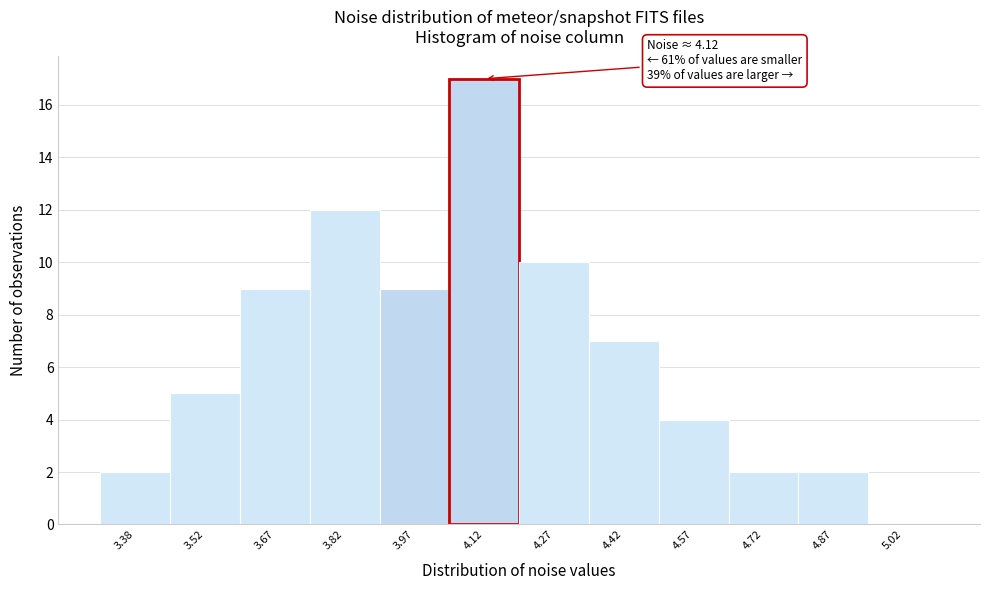

Over which range of the x-axis is the bar tallest?

4.05 to 4.20